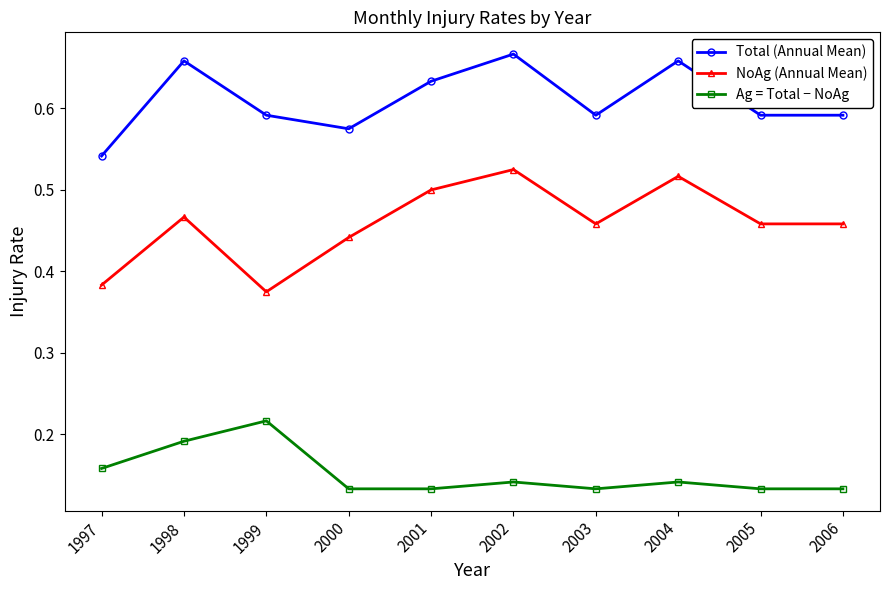

Where is Total (Annual Mean) nearest to the value 0?

1997